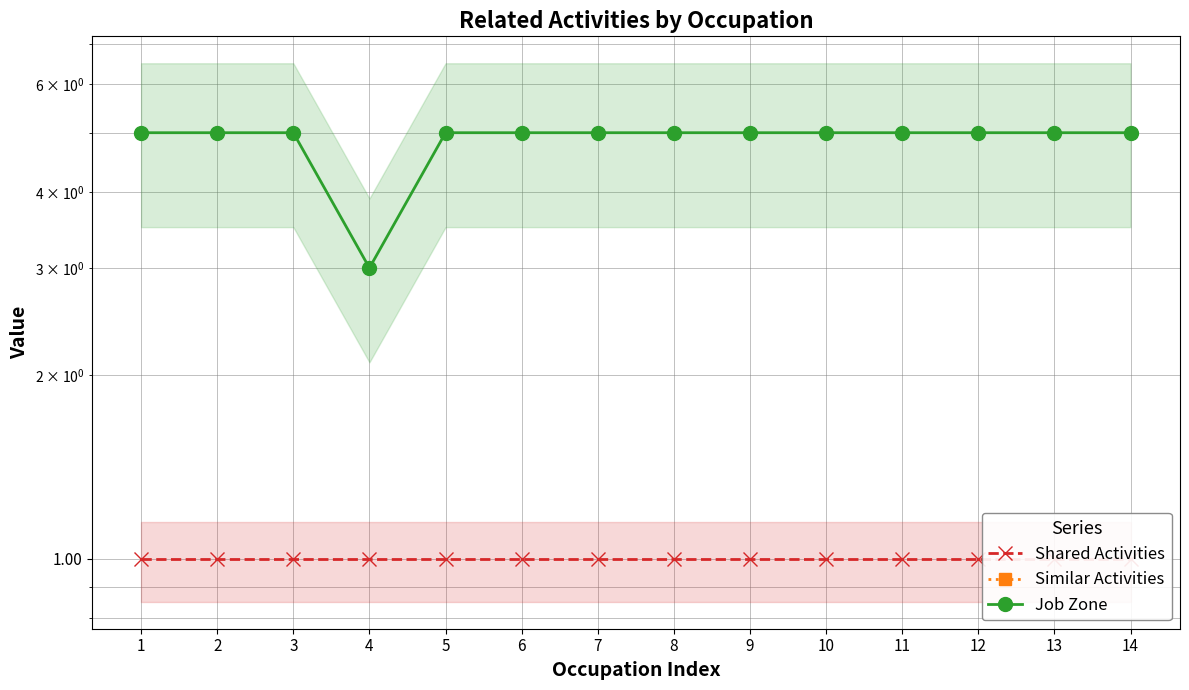

True or false: Shared Activities and Similar Activities cross at least once.

False